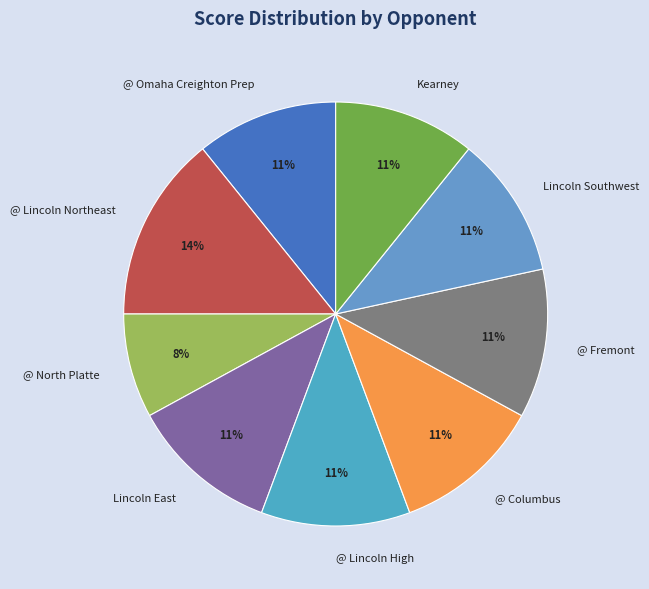

Combined, do Lincoln Southwest and @ Columbus account for over 50%?

No